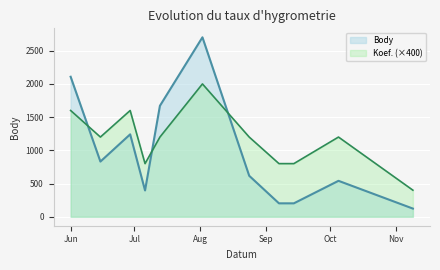

Where is Koef. nearest to the value 1200?

2013-06-15